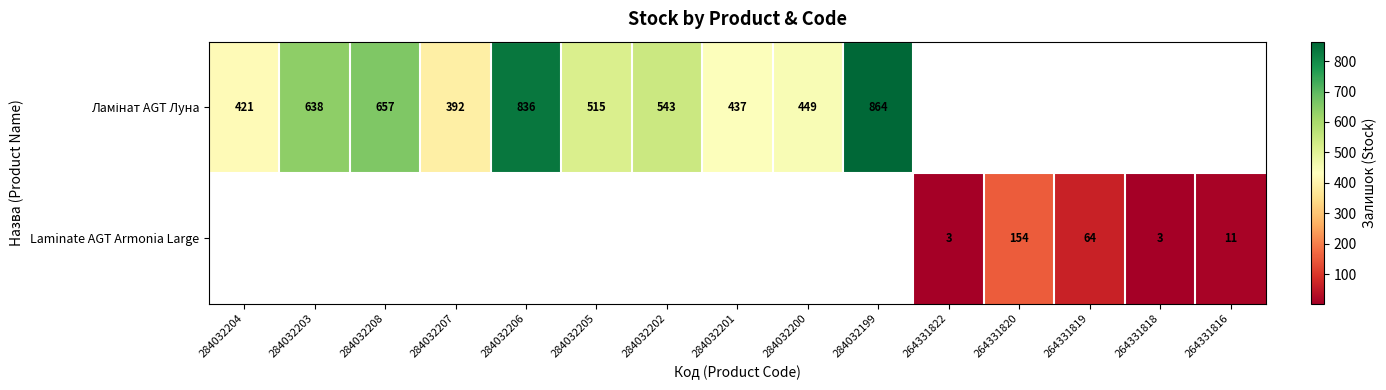

True or false: Laminate AGT Armonia Large has a value of 11 at 264331816.

True